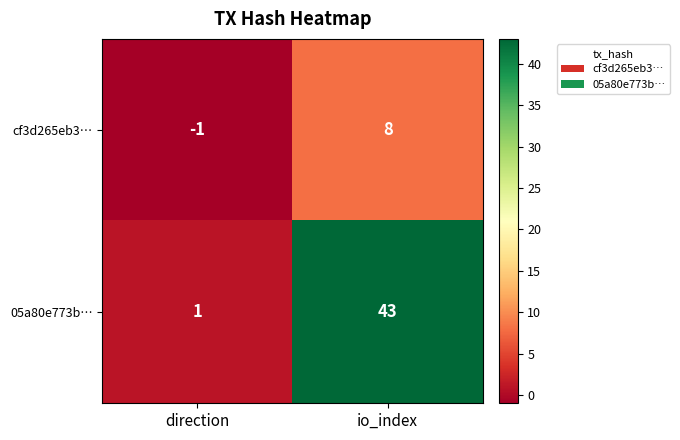

Reading left to right, list all the values displayed in this chart.

cf3d265eb3…: direction=-1	io_index=8
05a80e773b…: direction=1	io_index=43